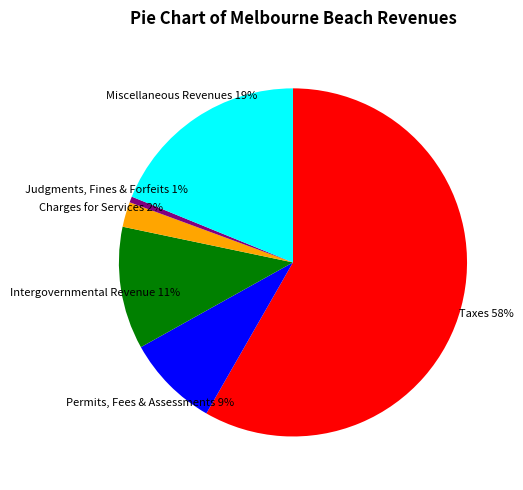

Count the number of slices in the pie.

6